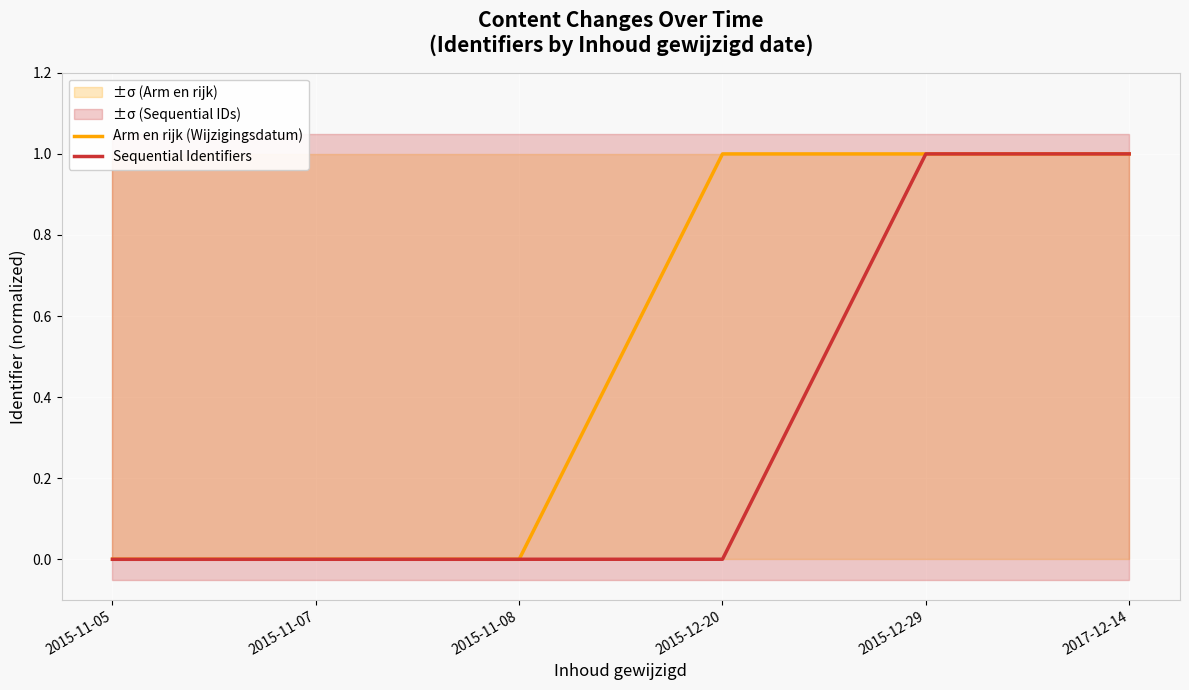

In Arm en rijk (Wijzigingsdatum), how many points are lower than both neighbors (excluding endpoints)?

1